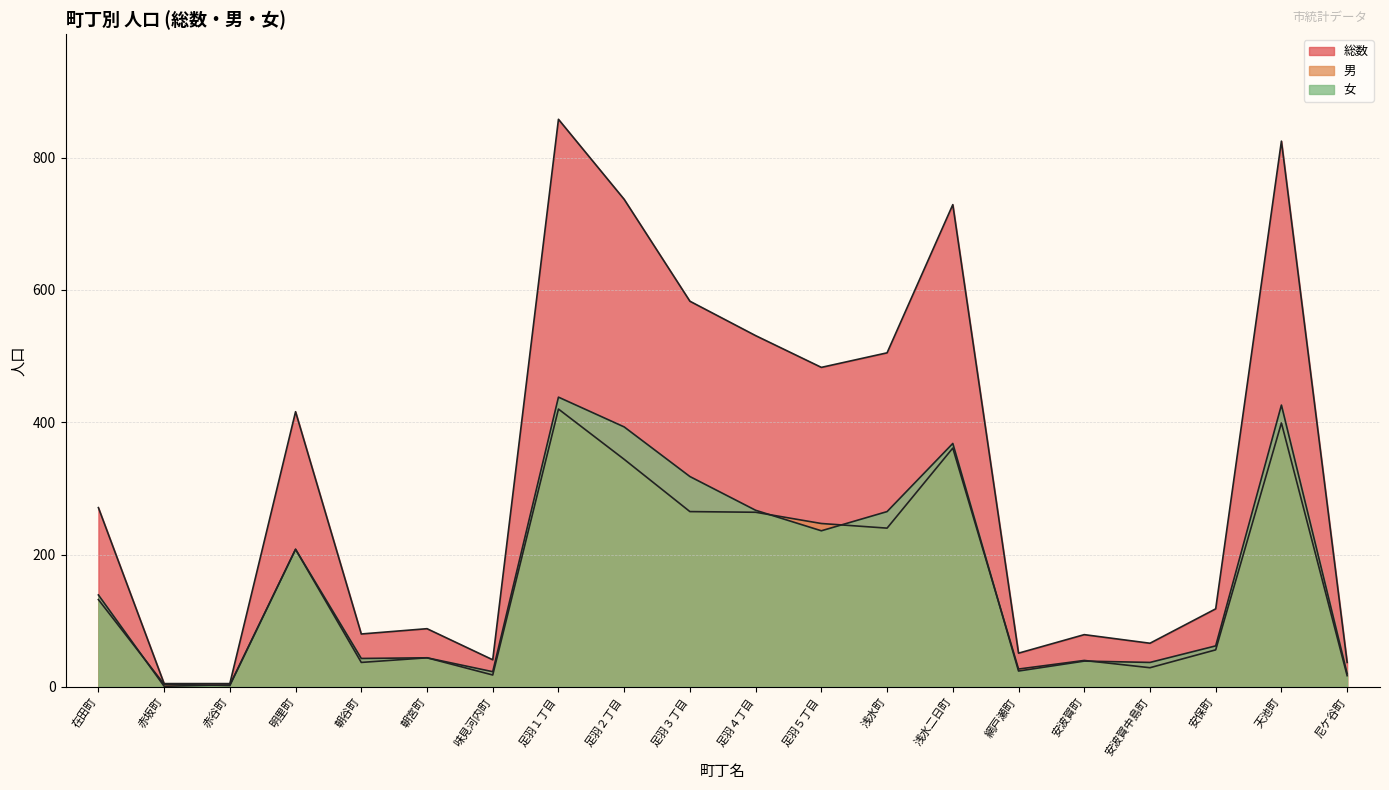

What is the value of the 女 point at the 10th from the left?

318